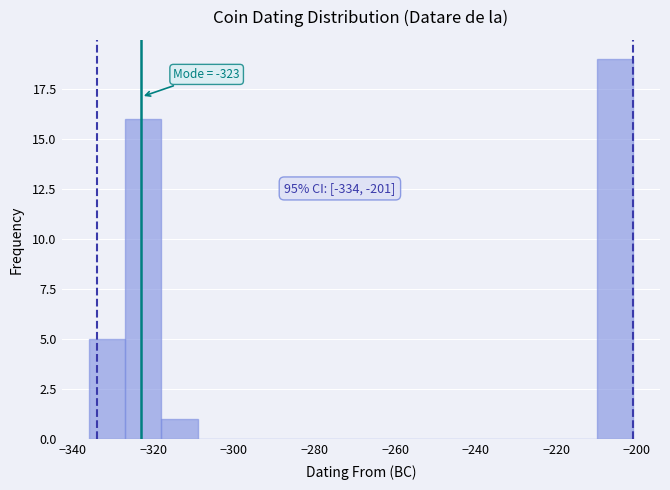

Which range on the x-axis has the tallest bar?

-210 to -201